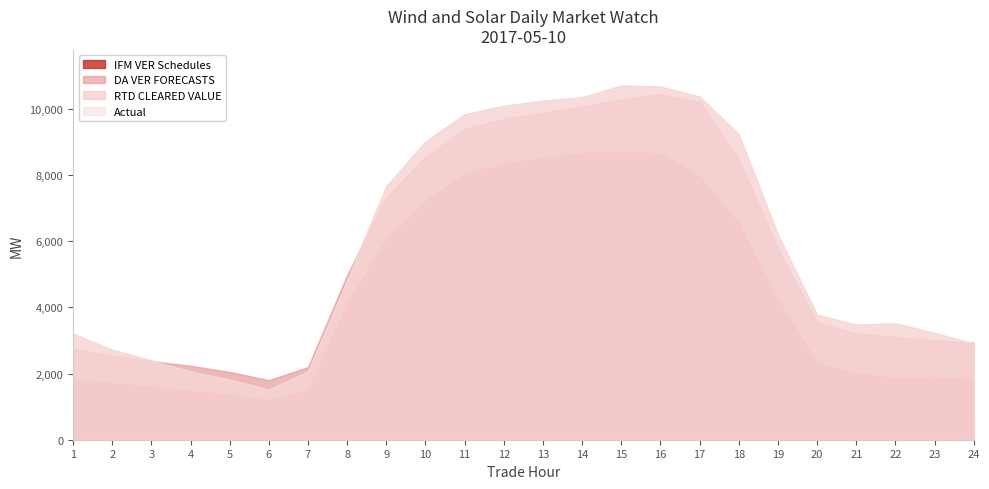

At which category does RTD CLEARED VALUE reach its first local valley?

6